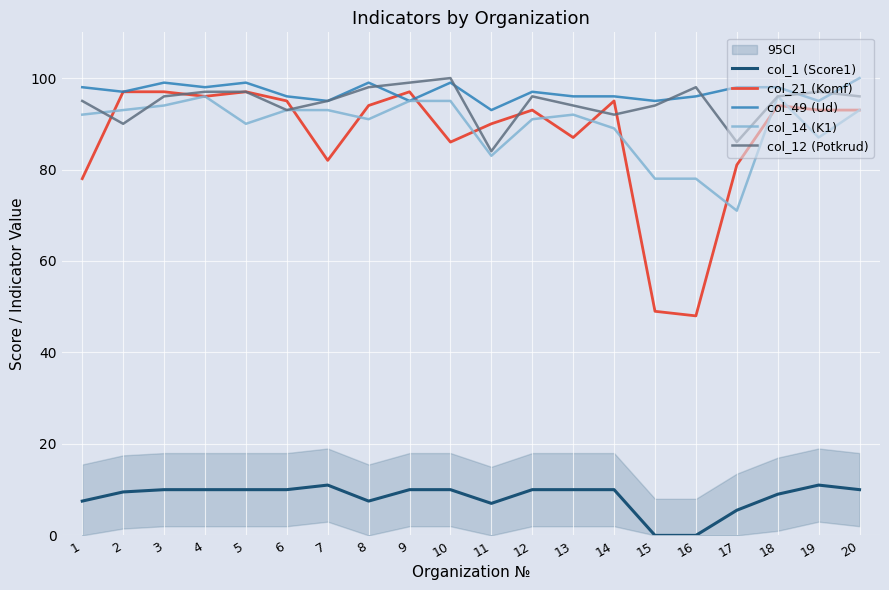

Reading left to right, list all the values displayed in this chart.

col_1 (Score1): 7.5	9.5	10.0	10.0	10.0	10.0	11.0	7.5	10.0	10.0	7.0	10.0	10.0	10.0	0.0	0.0	5.5	9.0	11.0	10.0
col_21 (Komf): 78.0	97.0	97.0	96.0	97.0	95.0	82.0	94.0	97.0	86.0	90.0	93.0	87.0	95.0	49.0	48.0	81.0	94.0	93.0	93.0
col_49 (Ud): 98.0	97.0	99.0	98.0	99.0	96.0	95.0	99.0	95.0	99.0	93.0	97.0	96.0	96.0	95.0	96.0	98.0	98.0	95.0	100.0
col_14 (K1): 92.0	93.0	94.0	96.0	90.0	93.0	93.0	91.0	95.0	95.0	83.0	91.0	92.0	89.0	78.0	78.0	71.0	96.0	87.0	93.0
col_12 (Potkrud): 95.0	90.0	96.0	97.0	97.0	93.0	95.0	98.0	99.0	100.0	84.0	96.0	94.0	92.0	94.0	98.0	86.0	96.0	97.0	96.0